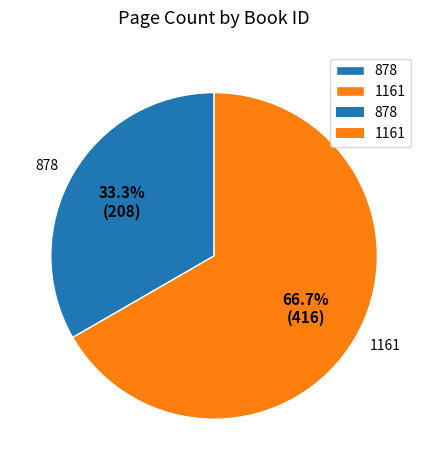

What percentage is NOT represented by 1161?

33.3%